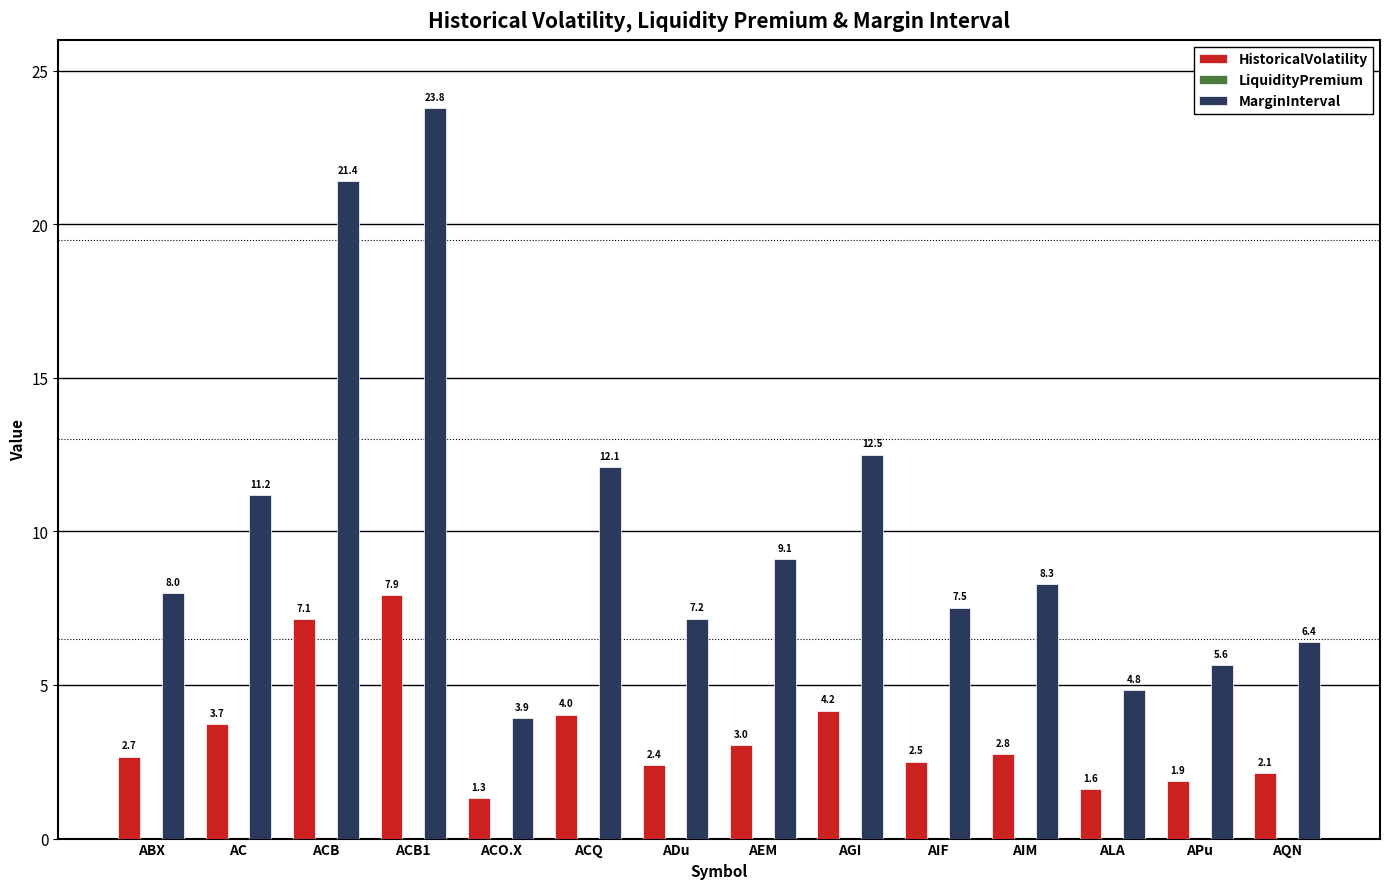

Reading left to right, extract all data points from this chart.

HistoricalVolatility: 2.7	3.7	7.1	7.9	1.3	4.0	2.4	3.0	4.2	2.5	2.8	1.6	1.9	2.1
MarginInterval: 8.0	11.2	21.4	23.8	3.9	12.1	7.2	9.1	12.5	7.5	8.3	4.8	5.6	6.4